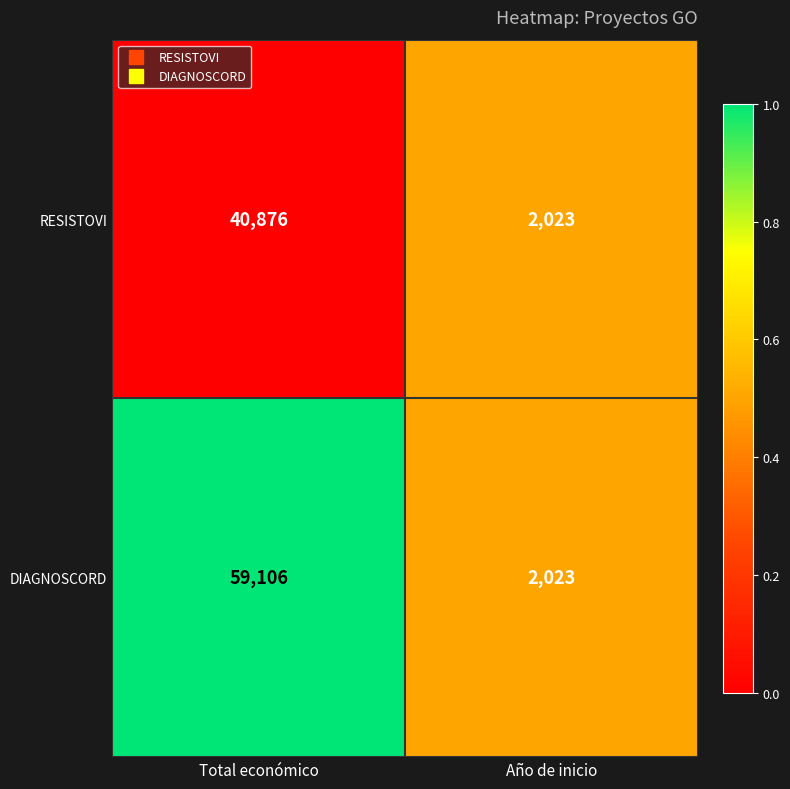

List the series in order of their peak value, highest first.

DIAGNOSCORD, RESISTOVI